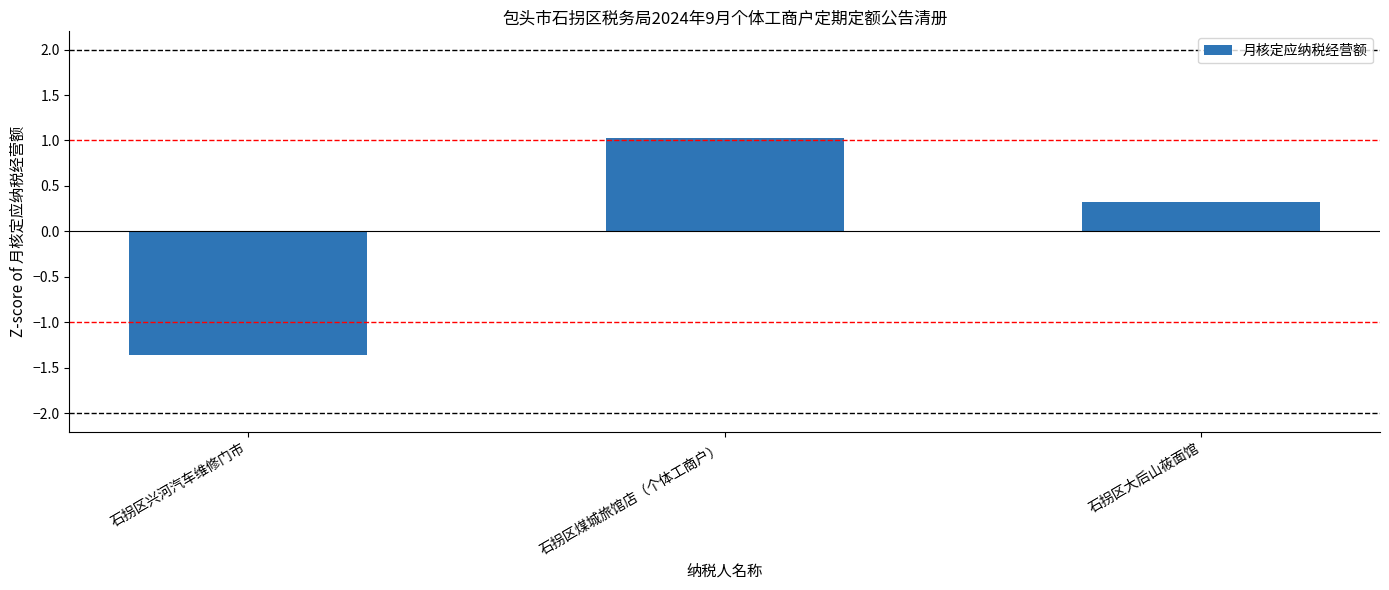

True or false: the data shows -0.6 at 石拐区兴河汽车维修门市.

False